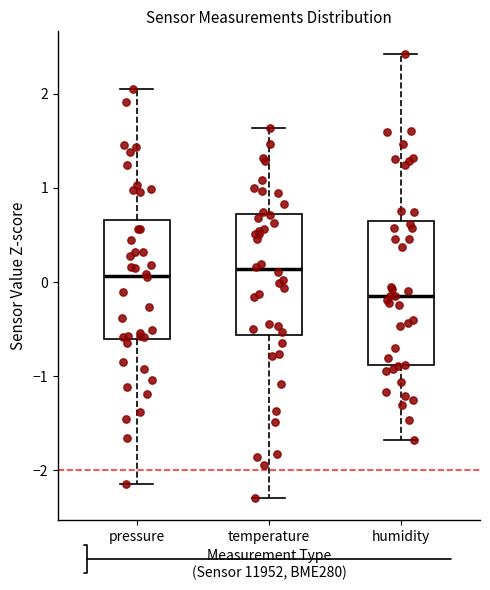

Where is the lower edge of the box for pressure on the y-axis? The values are not printed on the chart, so give them approximately, as read against the axis.

-0.6